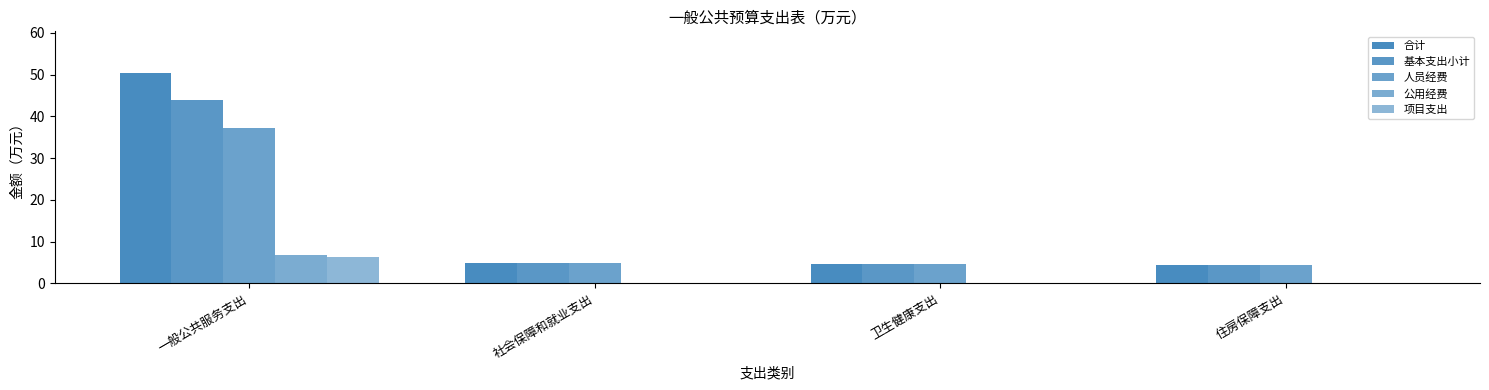

Reading left to right, extract all data points from this chart.

合计: 50.3	4.9	4.6	4.5
基本支出小计: 43.9	4.9	4.6	4.5
人员经费: 37.1	4.9	4.6	4.5
公用经费: 6.8	0.0	0.0	0.0
项目支出: 6.4	0.0	0.0	0.0